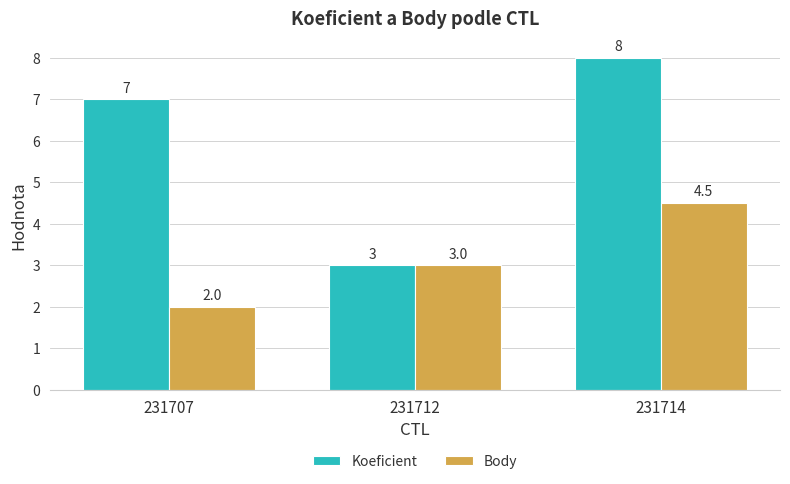

How many bars are there in each group?

2